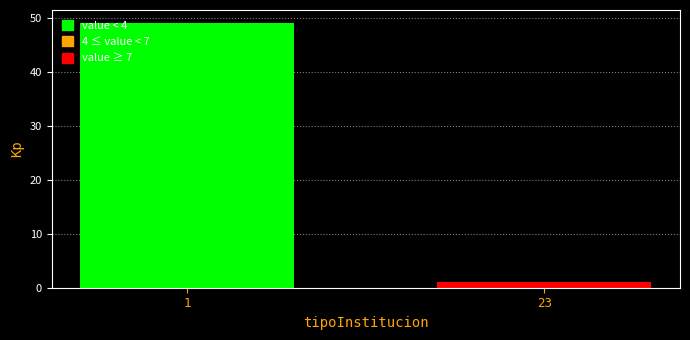

Reading right to left, transcribe all the data shown in this chart.

1	49